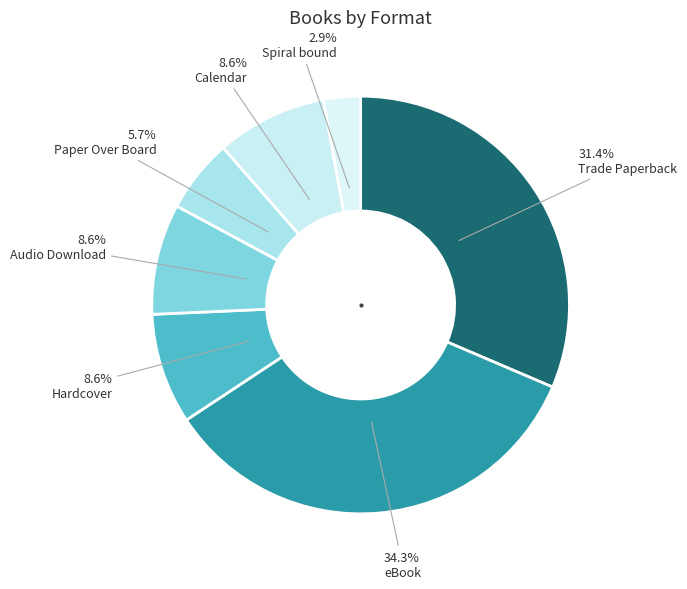

What is the total percentage of Audio Download and Calendar?

17.1%